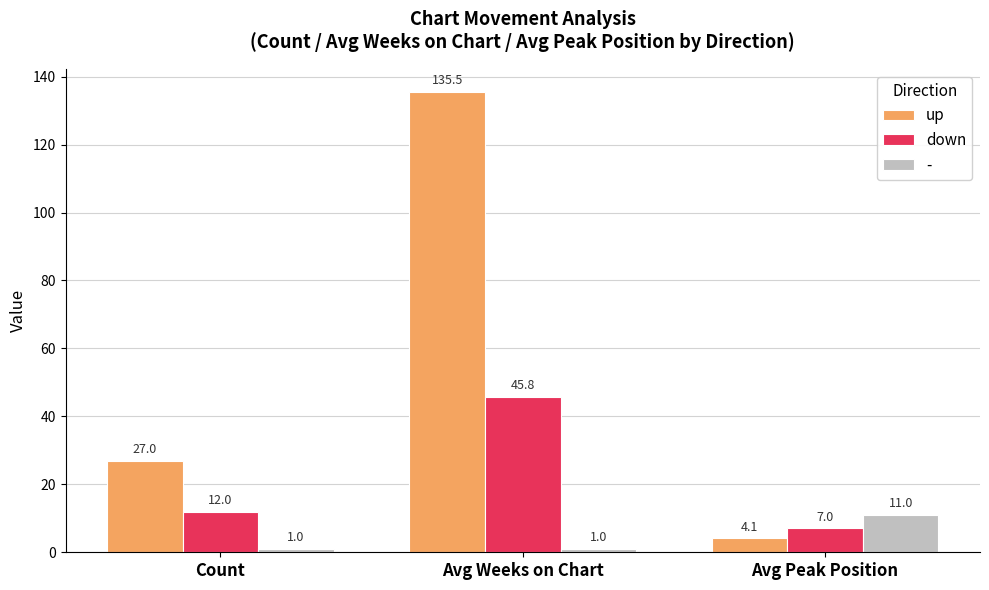

How many data points in down are less than 12?

1